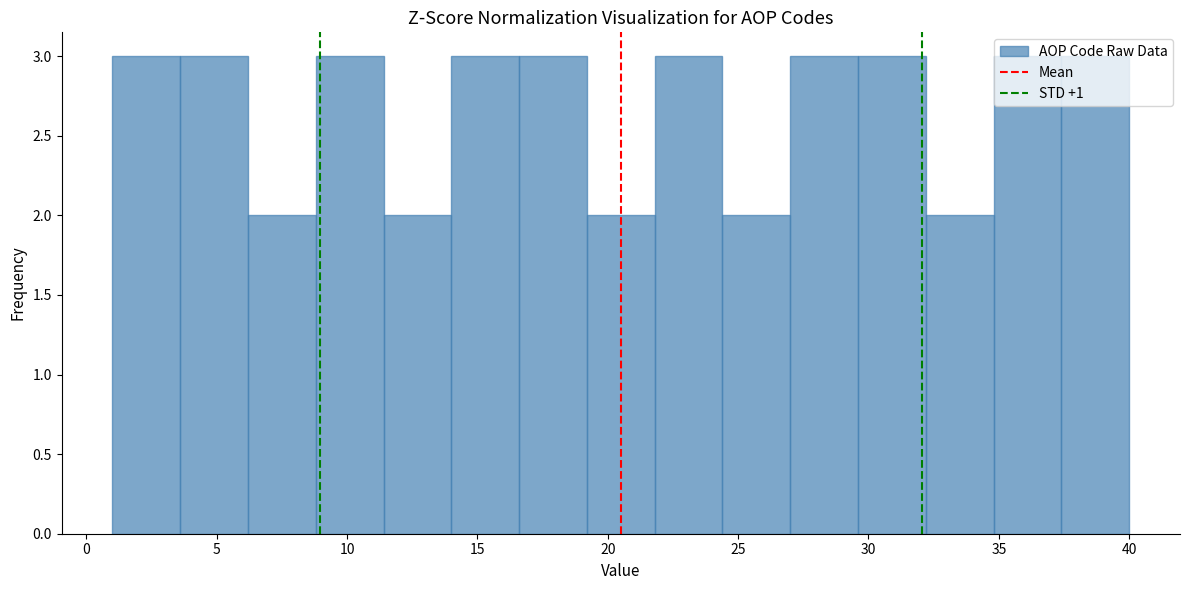

What is the height of the bar covering 32.2 to 34.8 on the x-axis? Neither the bar edges nor the heights are printed on the chart, so give them approximately, as read against the axes.

2